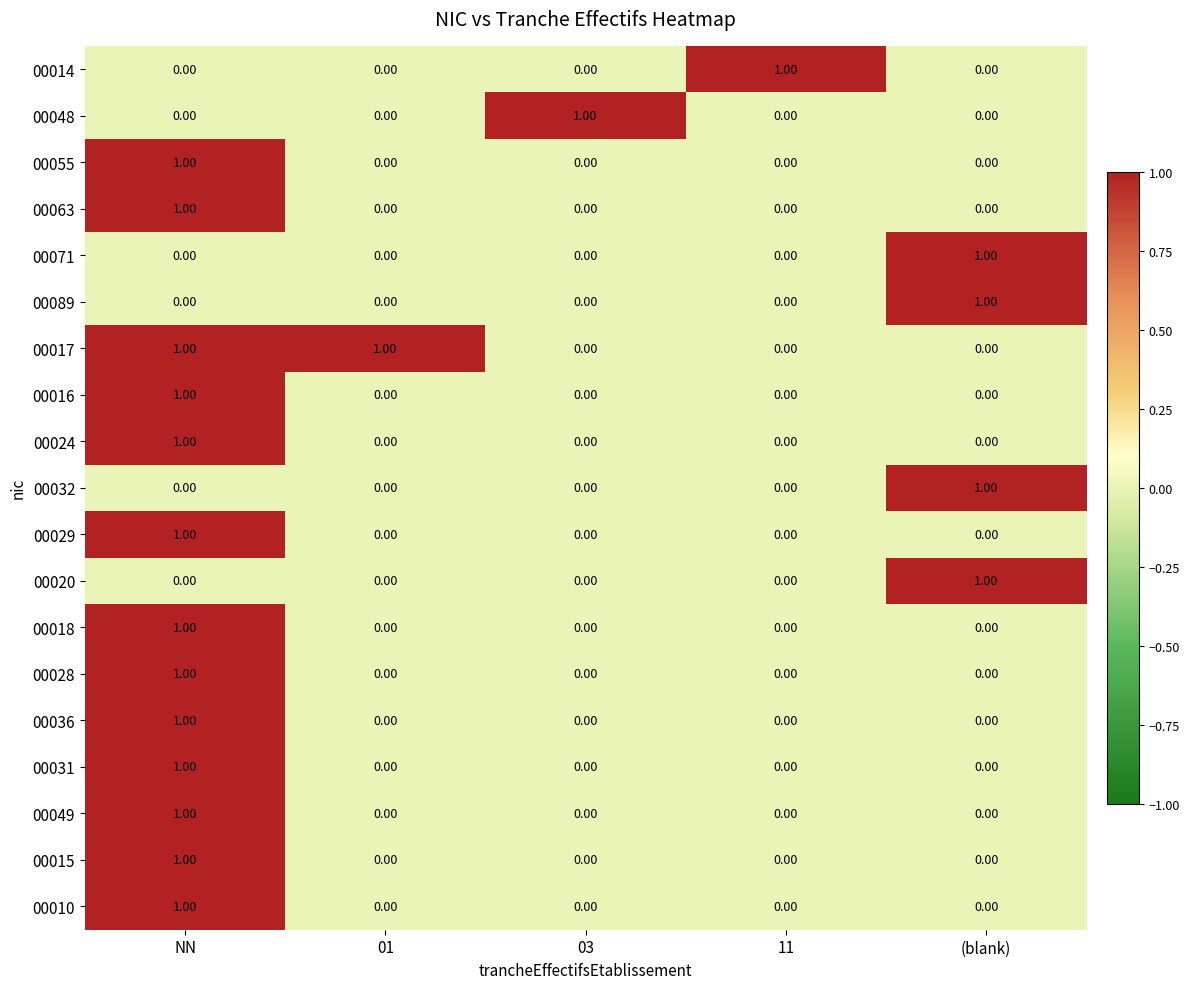

At how many categories does at least one series exceed 0?

5